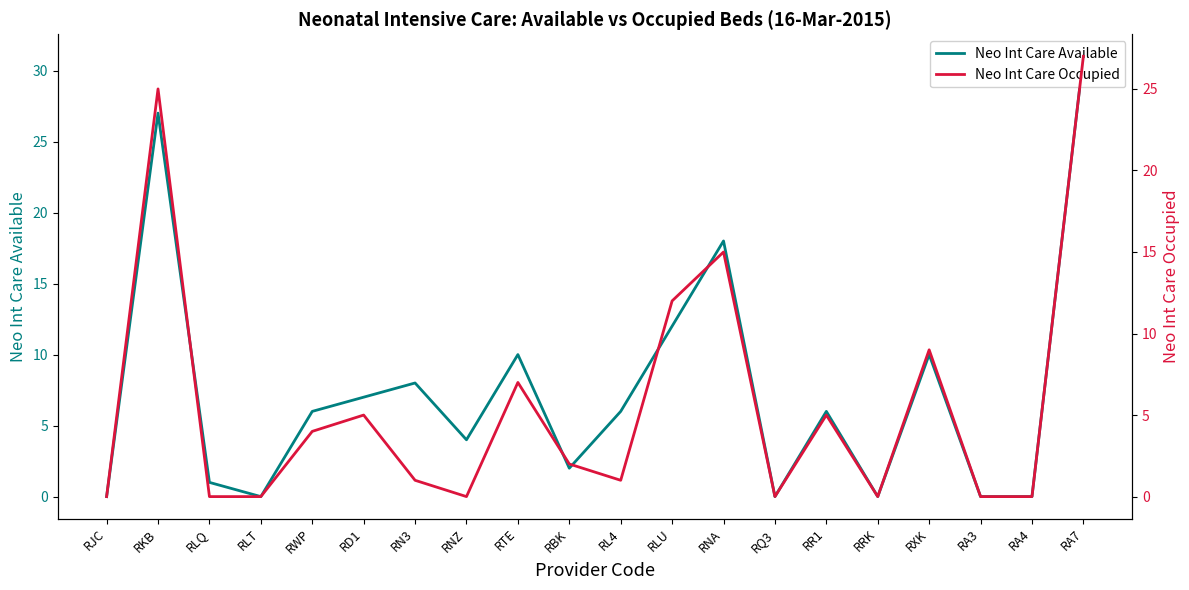

True or false: Neo Int Care Occupied and Neo Int Care Available intersect in this chart.

False